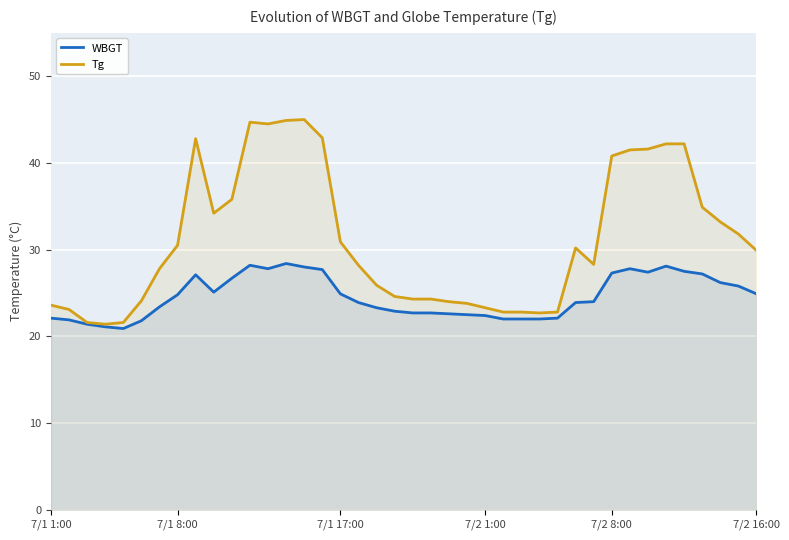

True or false: Tg and WBGT intersect in this chart.

False